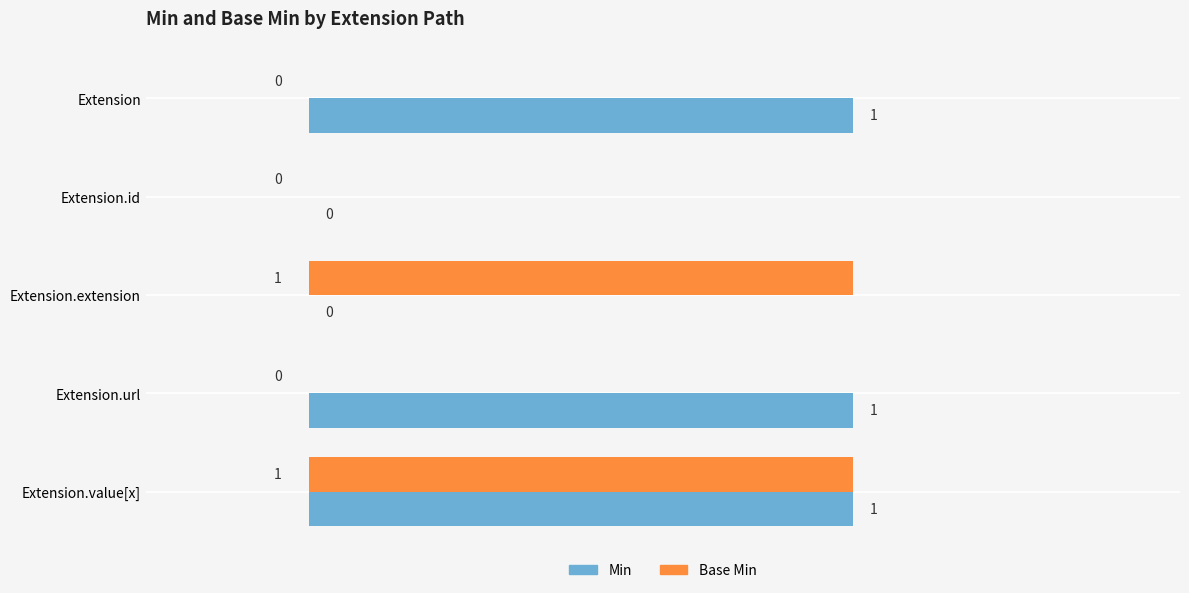

Which series has the largest total across all categories?

Min